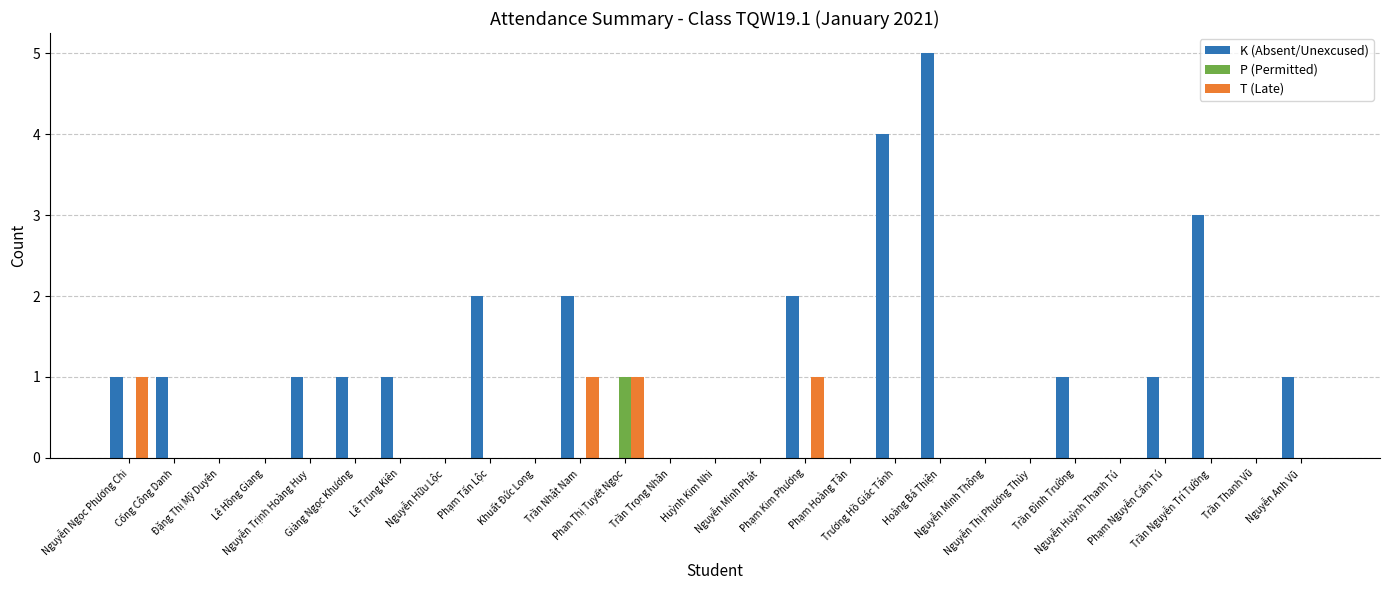

What is the total value across all series at Hoàng Bá Thiện?

5